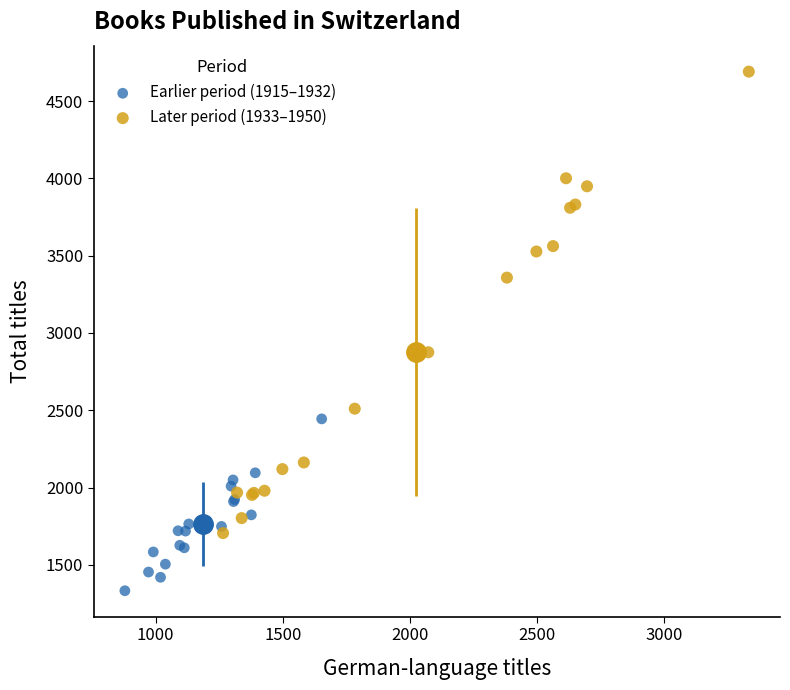

Which series contains the lowest Y value?

Earlier period (1915–1932)